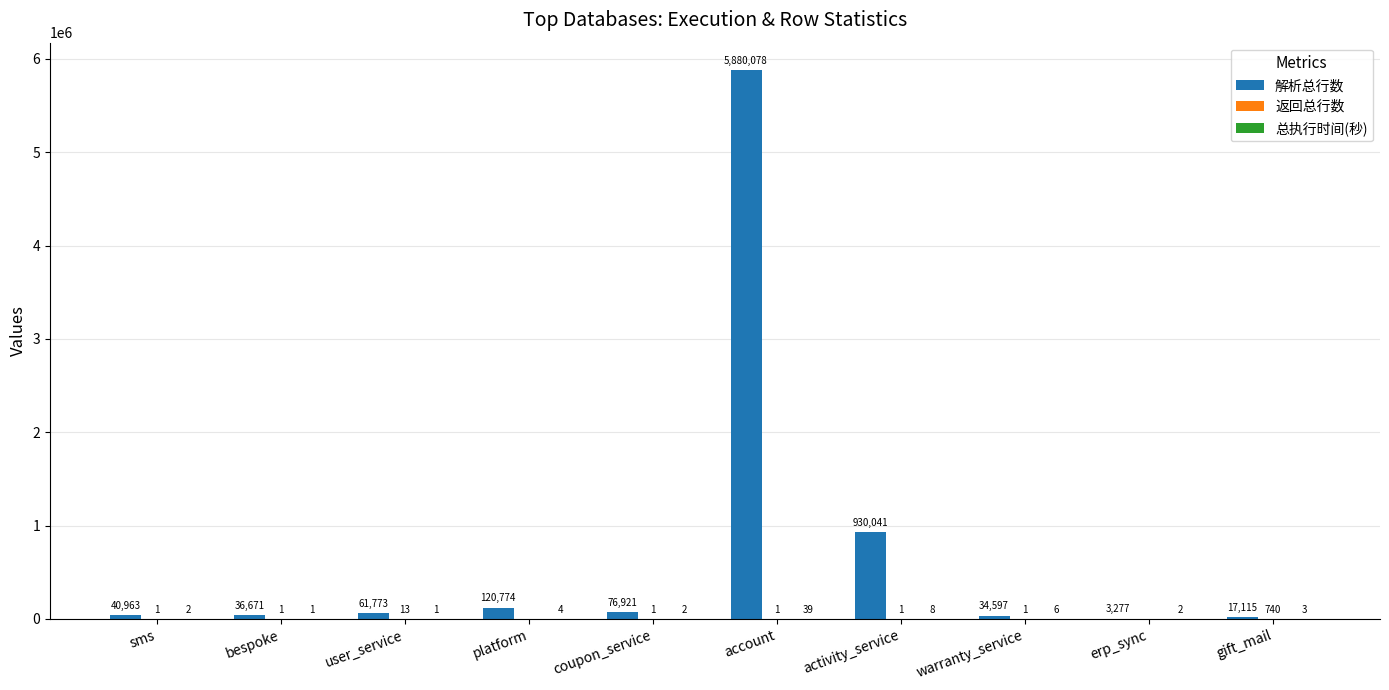

Is it true that 解析总行数 equals 34597 at warranty_service?

True